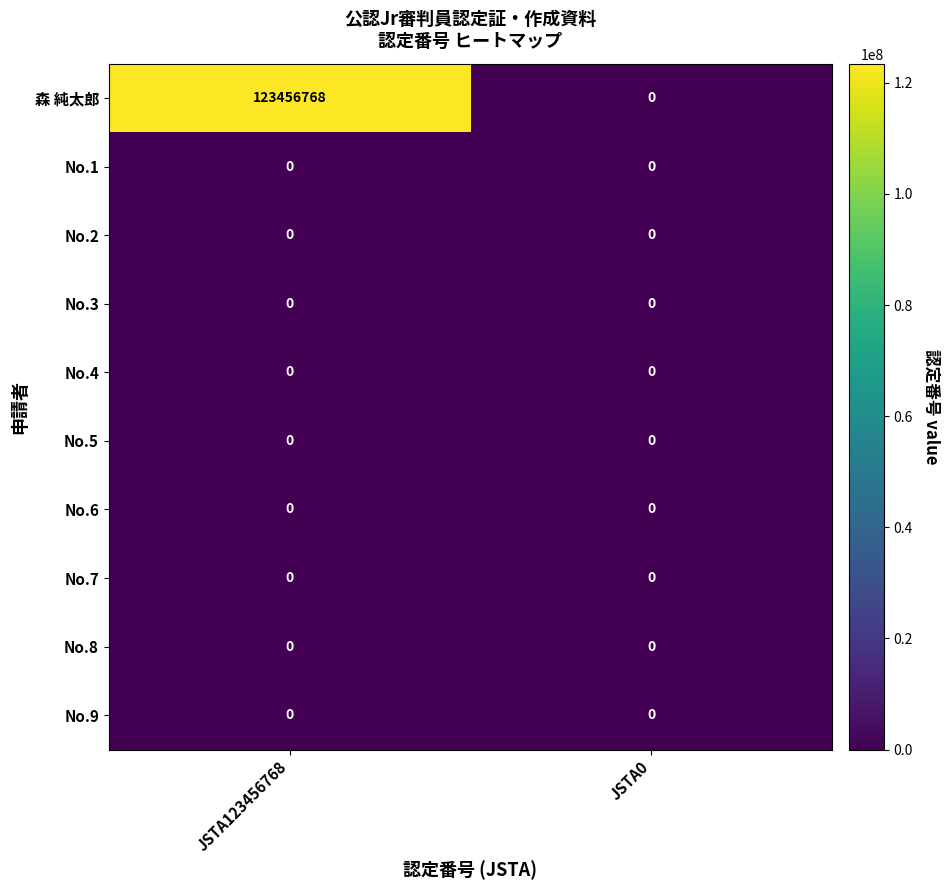

Reading left to right, extract all data points from this chart.

森 純太郎: JSTA123456768=123456768	JSTA0=0
No.1: JSTA123456768=0	JSTA0=0
No.2: JSTA123456768=0	JSTA0=0
No.3: JSTA123456768=0	JSTA0=0
No.4: JSTA123456768=0	JSTA0=0
No.5: JSTA123456768=0	JSTA0=0
No.6: JSTA123456768=0	JSTA0=0
No.7: JSTA123456768=0	JSTA0=0
No.8: JSTA123456768=0	JSTA0=0
No.9: JSTA123456768=0	JSTA0=0